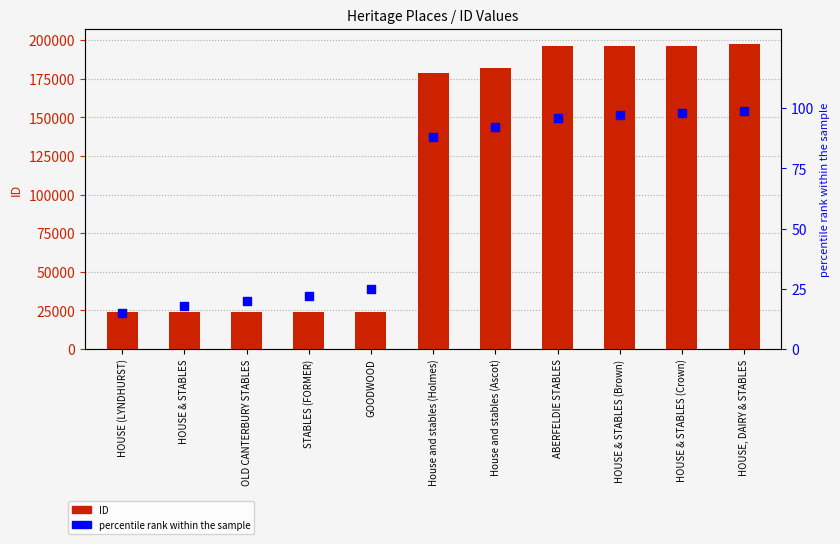

Which series reaches the maximum Y coordinate?

ID